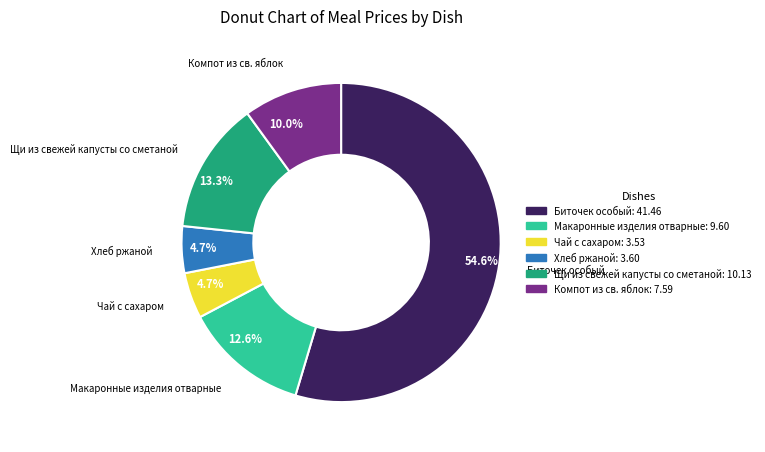

What percentage do Компот из св. яблок and Щи из свежей капусты со сметаной together represent?

23.3%